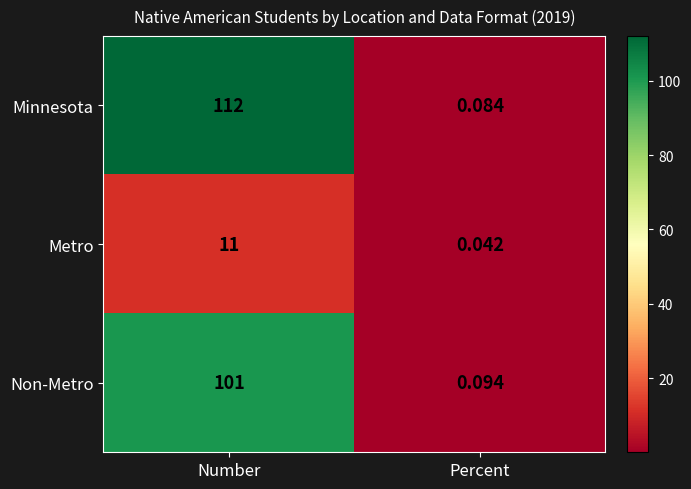

Which category has the highest value across all series?

Number